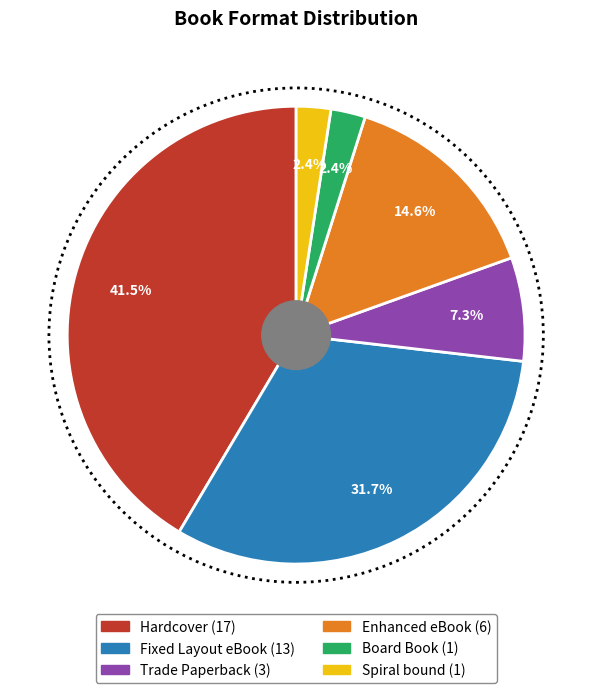

Which category has the biggest portion of the pie?

Hardcover